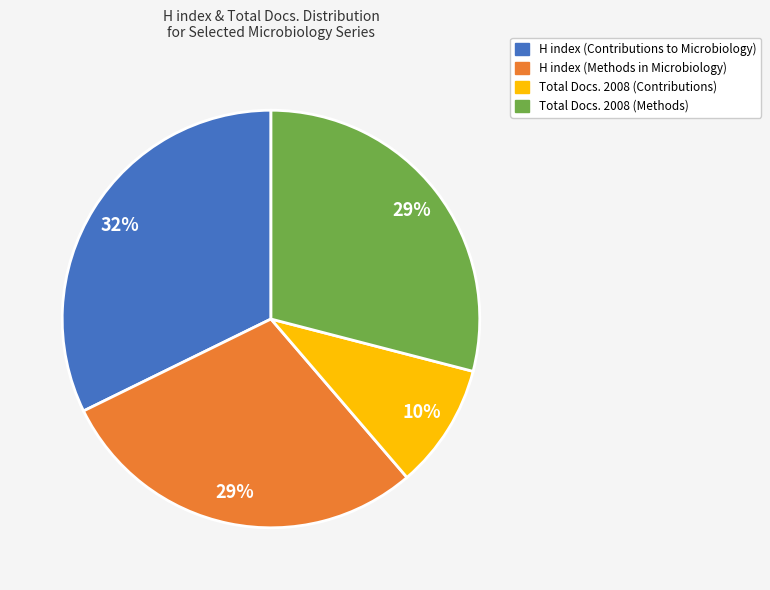

What percentage is the Total Docs. 2008 (Methods) slice, to the nearest percent?

29%